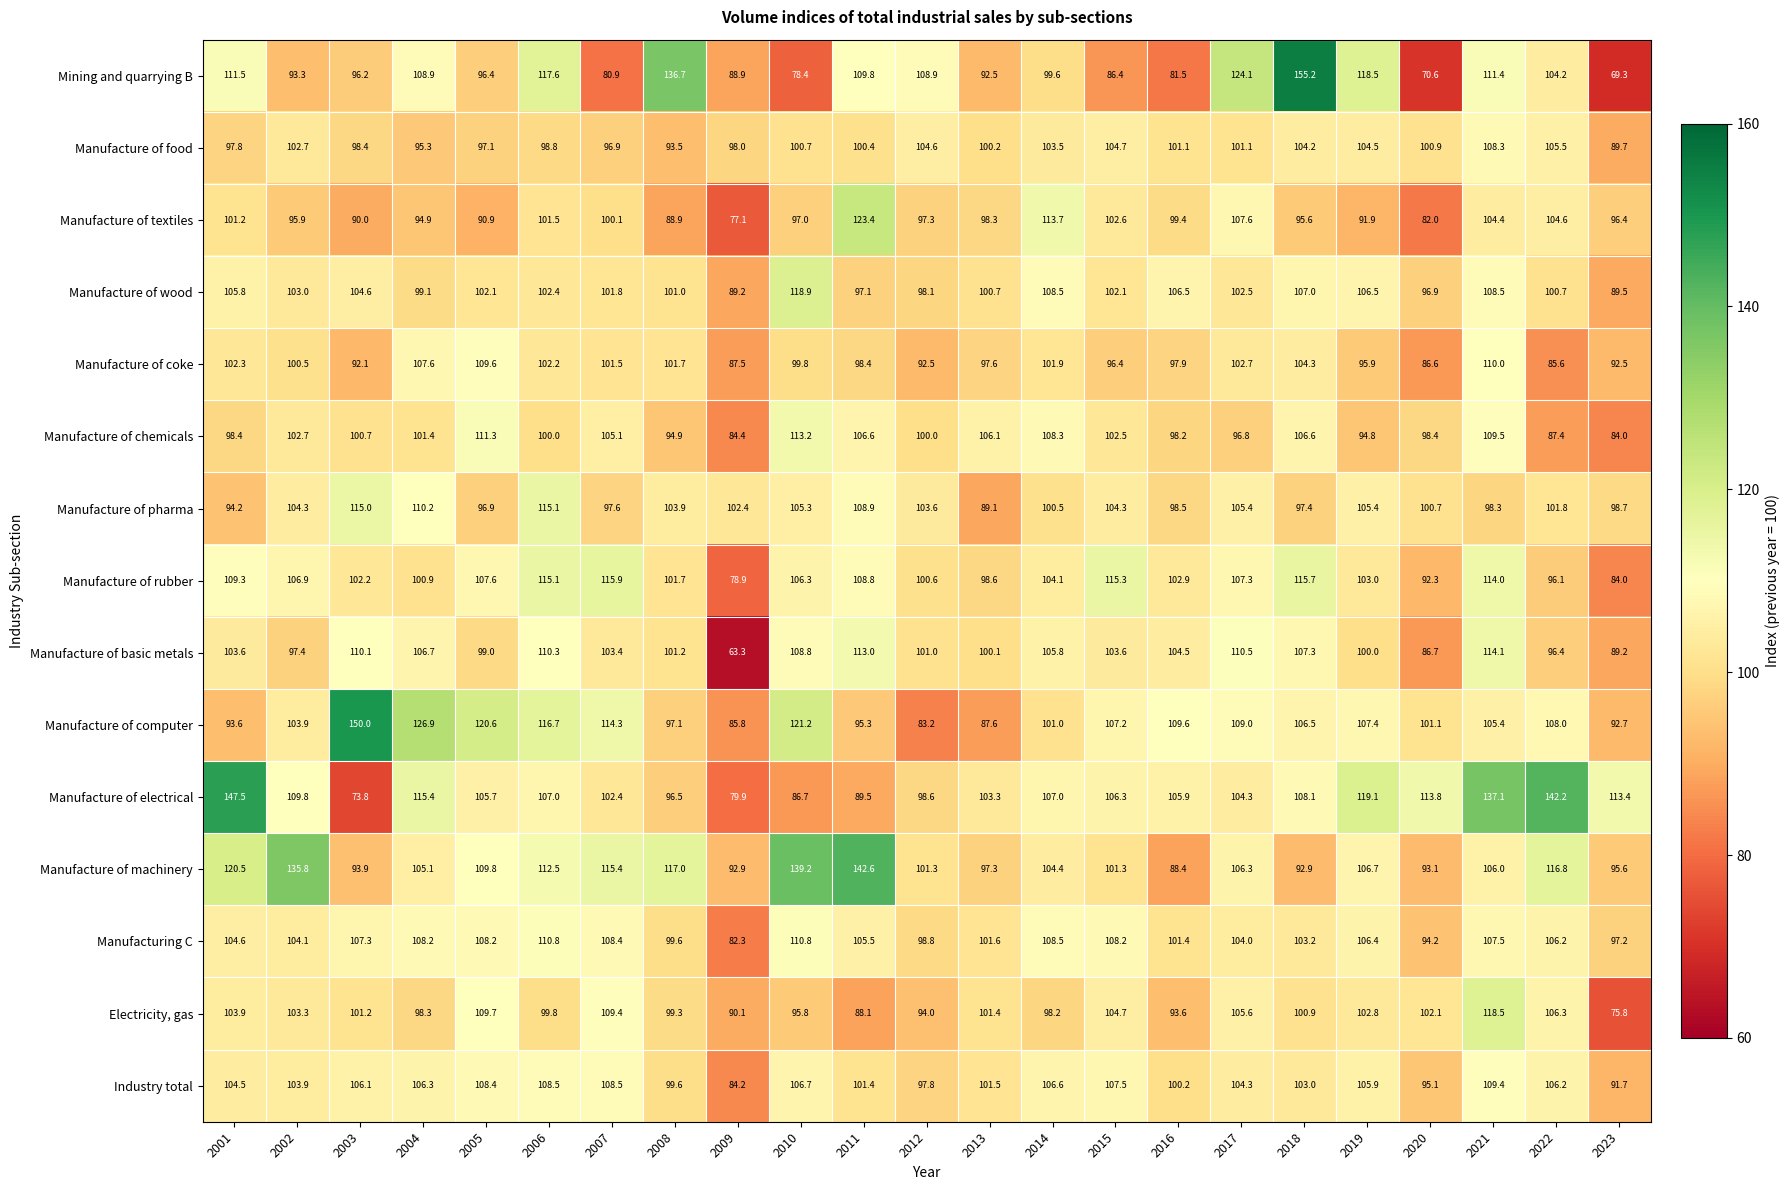

What is the smallest value displayed?

63.3